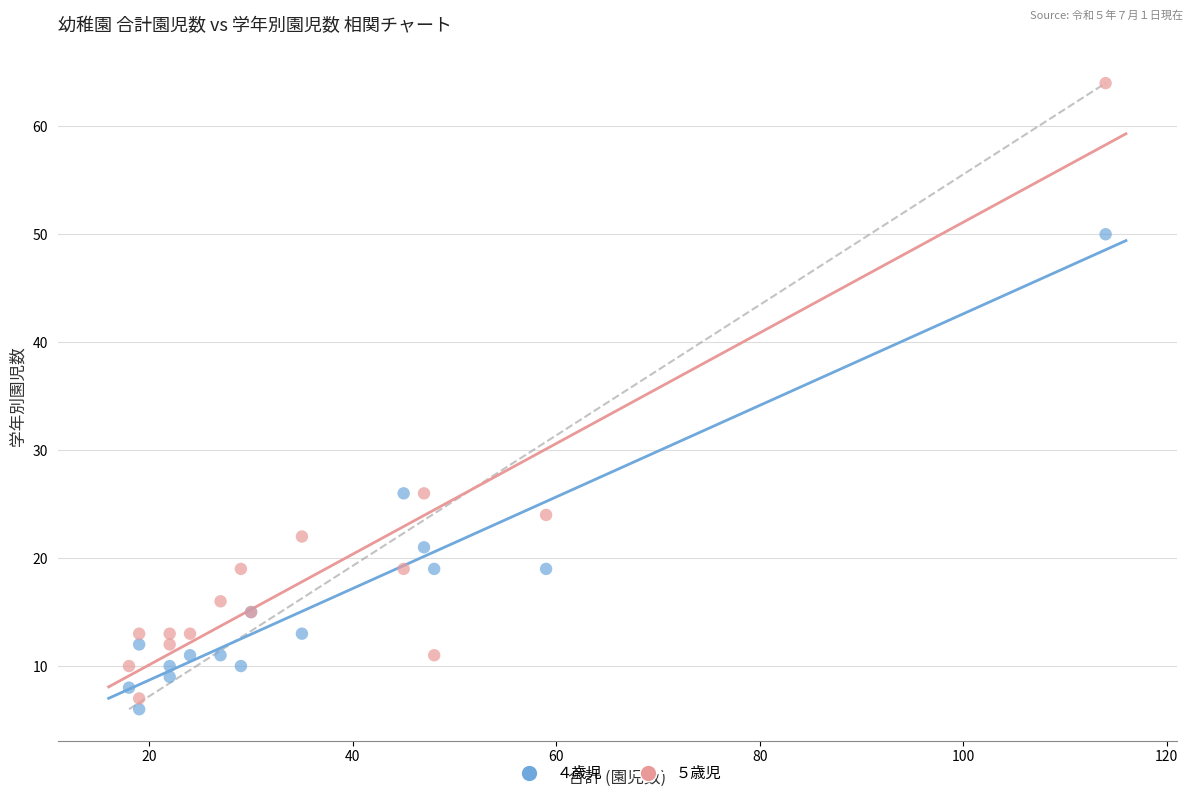

Which series reaches the maximum Y coordinate?

５歳児